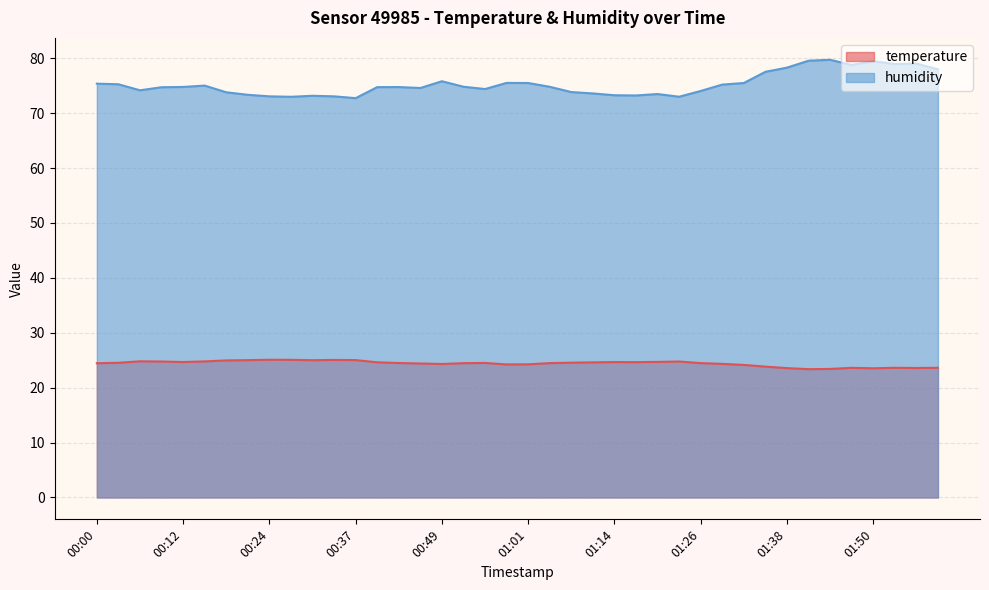

In humidity, how many points are lower than both neighbors (excluding endpoints)?

9